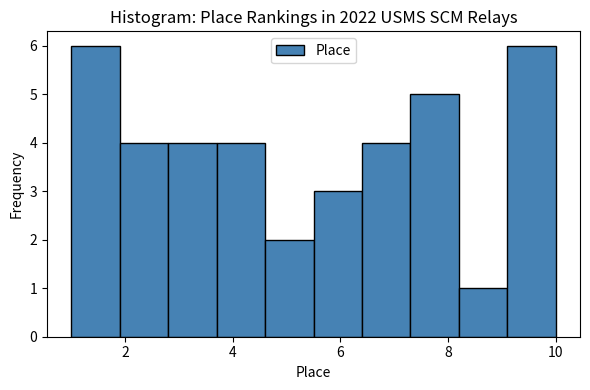

How tall is the bar that spans 6.4 to 7.3 on the x-axis? Neither the bar edges nor the heights are printed on the chart, so give them approximately, as read against the axes.

4